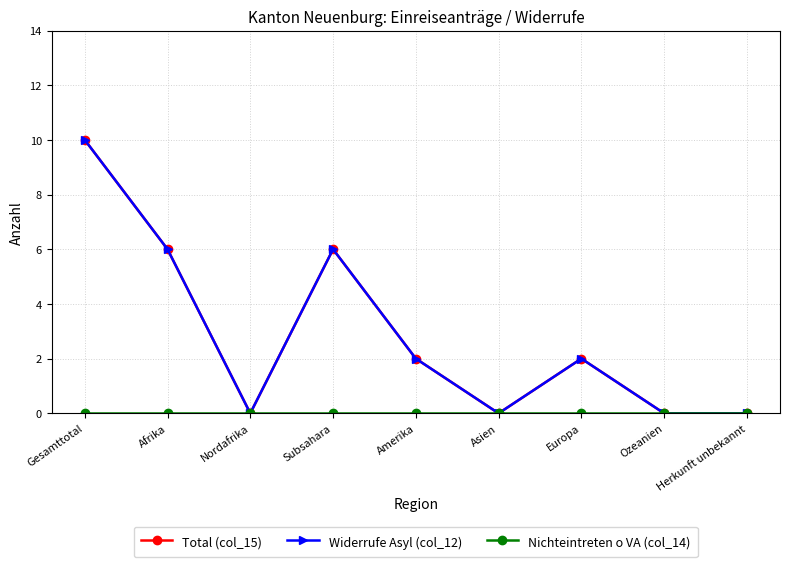

What is the sum of the Widerrufe Asyl (col_12) values at Europa and Herkunft unbekannt?

2